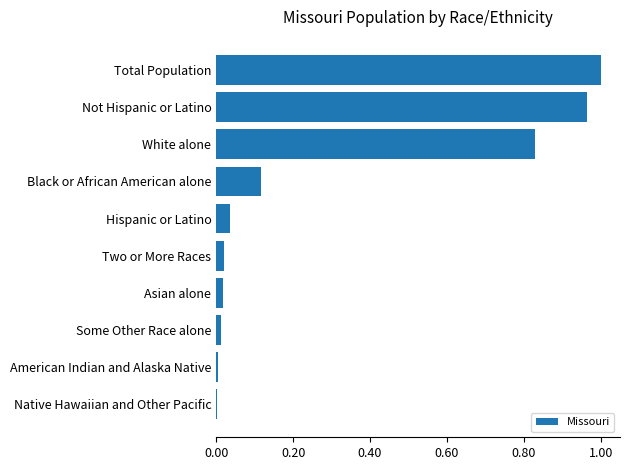

The value at Hispanic or Latino is 0.1. True or false?

False